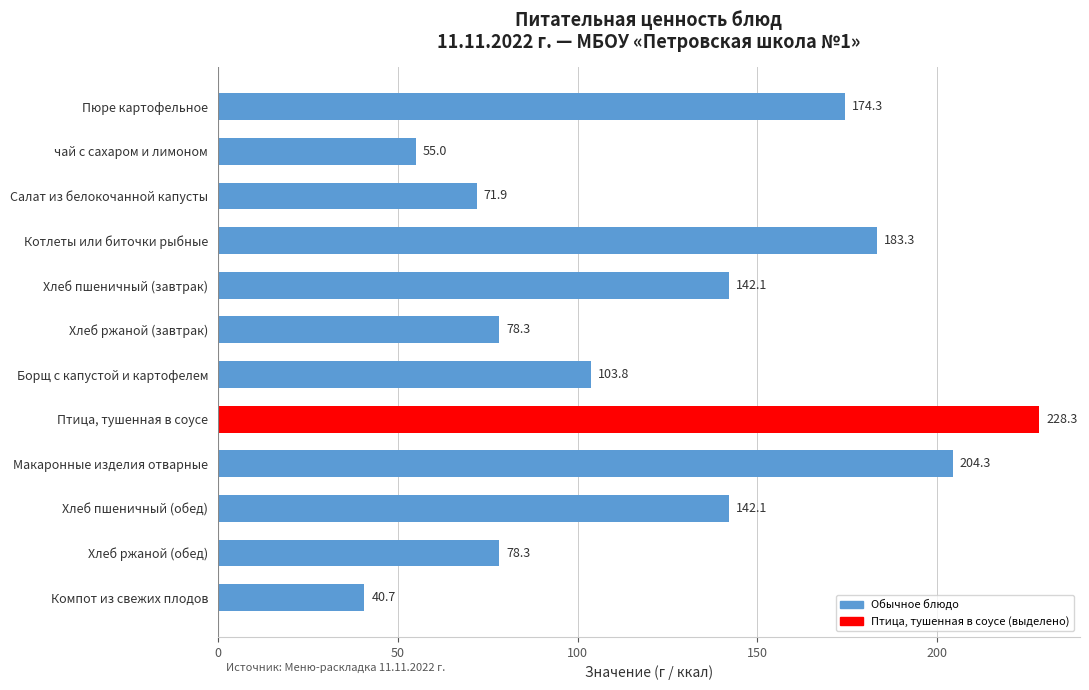

What is the sum of all values?

1502.4